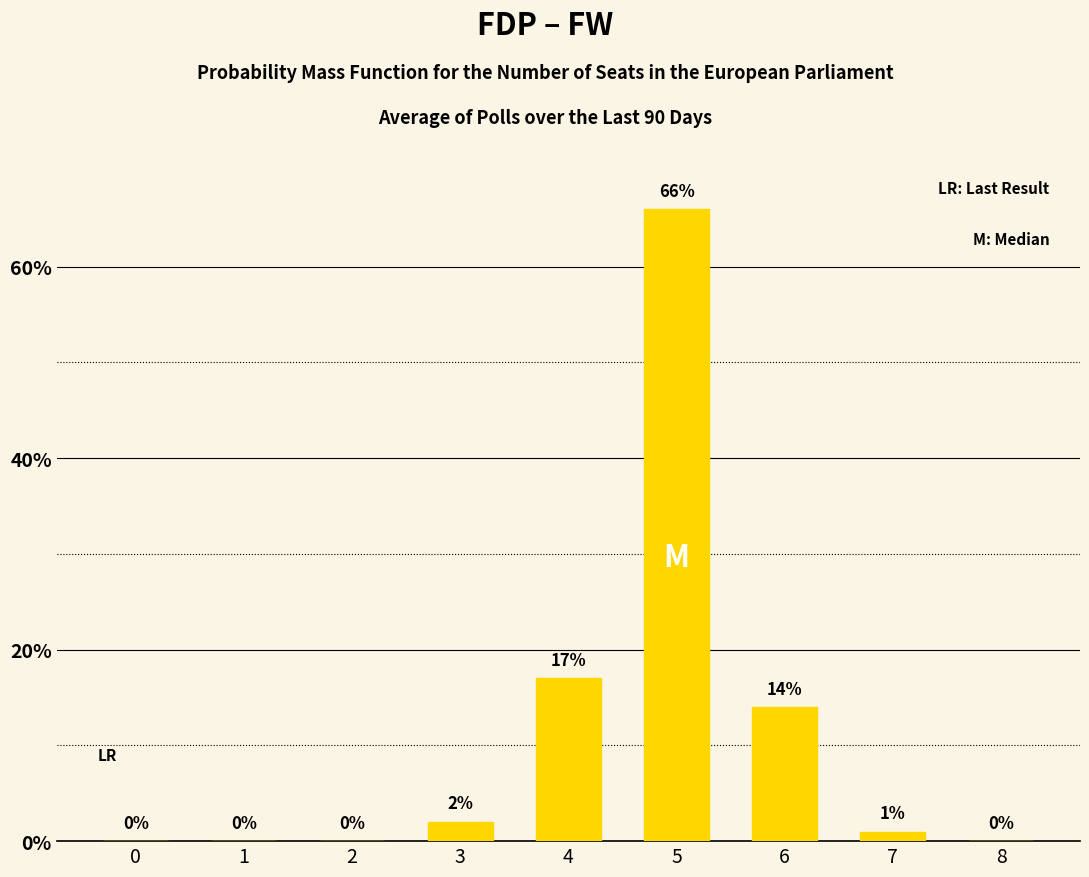

Is it true that the value at 6 is 25?

False